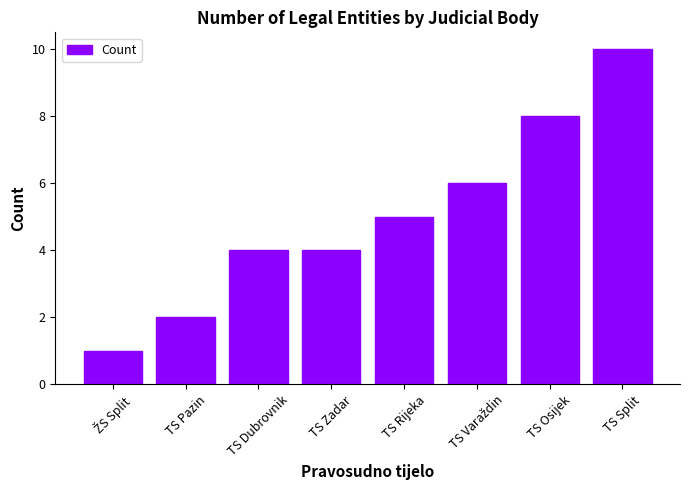

At which label is the value closest to 5?

TS Rijeka